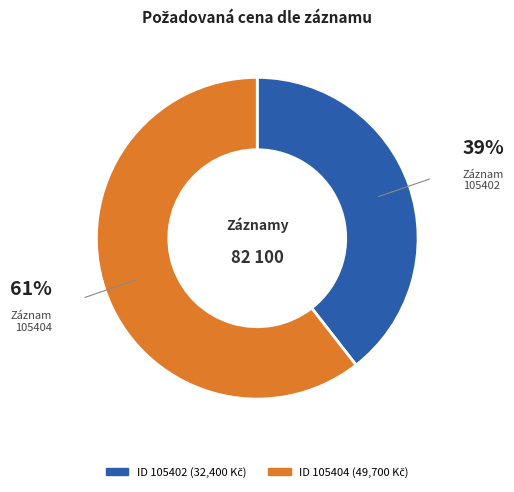

Count the number of slices in the pie.

2